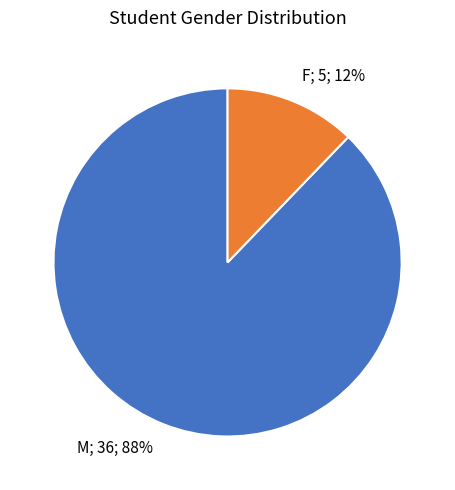

To the nearest percent, what is the difference between the largest and smallest slice percentages?

76%